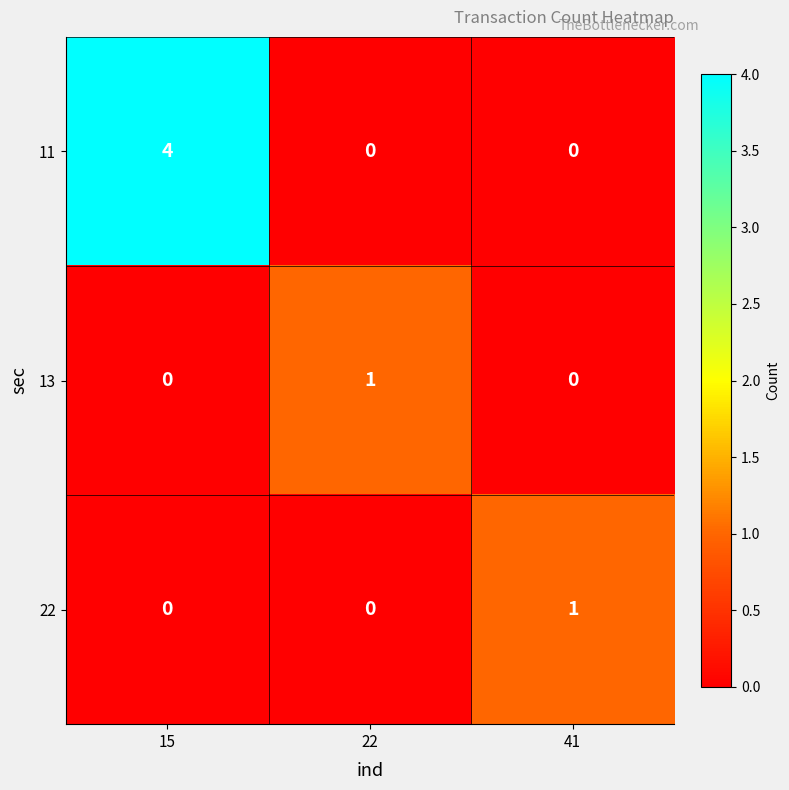

What is the greatest value displayed?

4